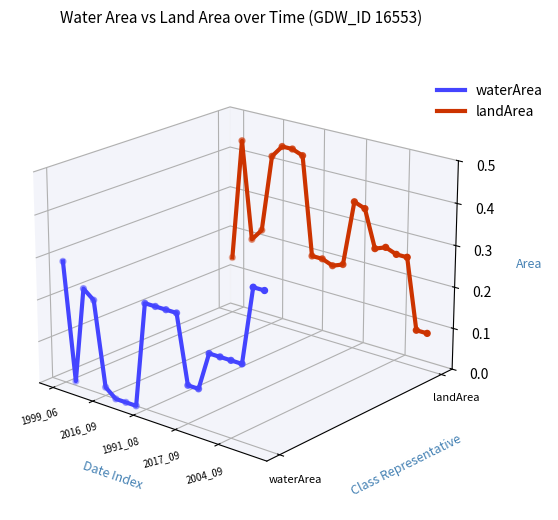

Which series contains the lowest Y value?

waterArea